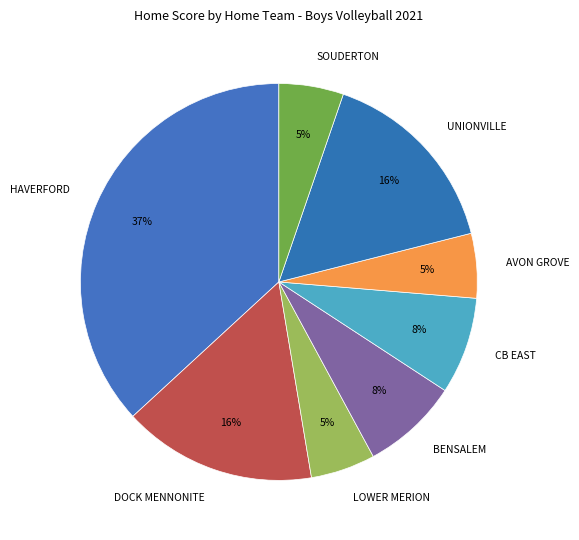

To the nearest percent, what percentage of the pie is DOCK MENNONITE?

16%